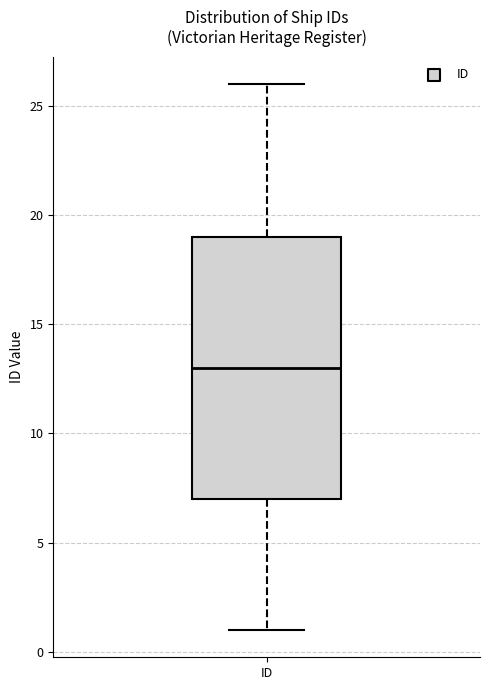

Read this box plot against the y-axis: the position of the median line, the range covered by the box, and the ends of both whiskers. The values are not printed on the chart, so give them approximately, as read against the axis.

median 13, box 7 to 19, whiskers 1 to 26